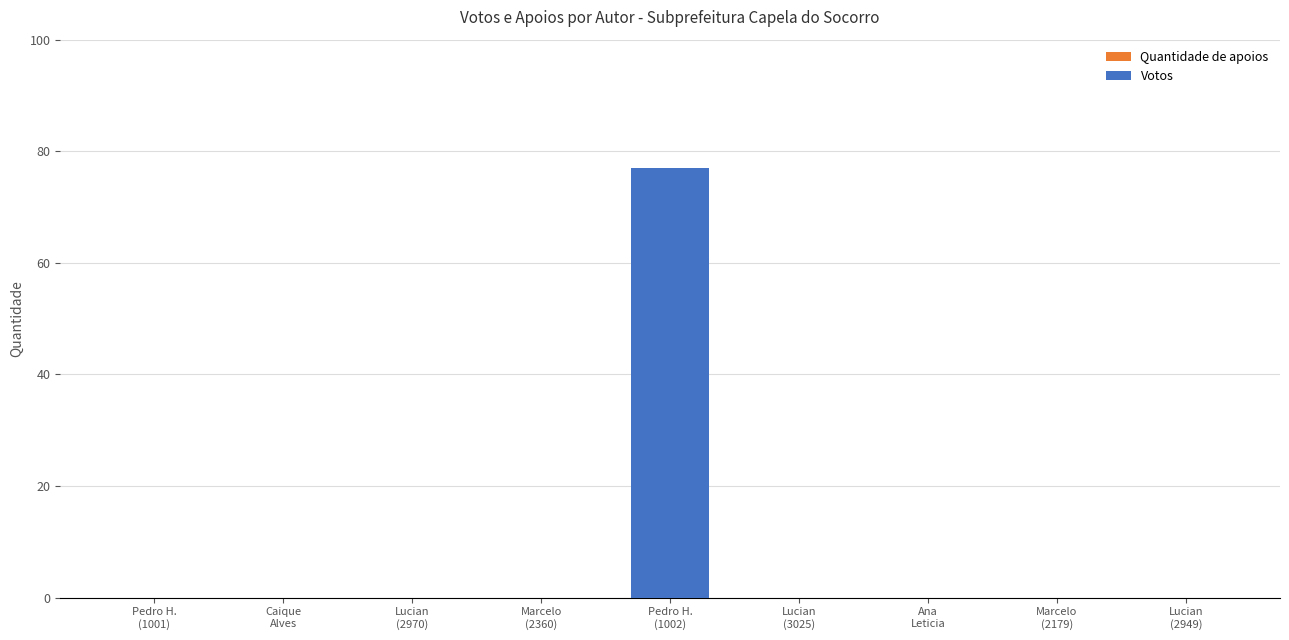

Which has a higher value, Pedro H.
(1002) or Lucian
(2970)?

Pedro H.
(1002)